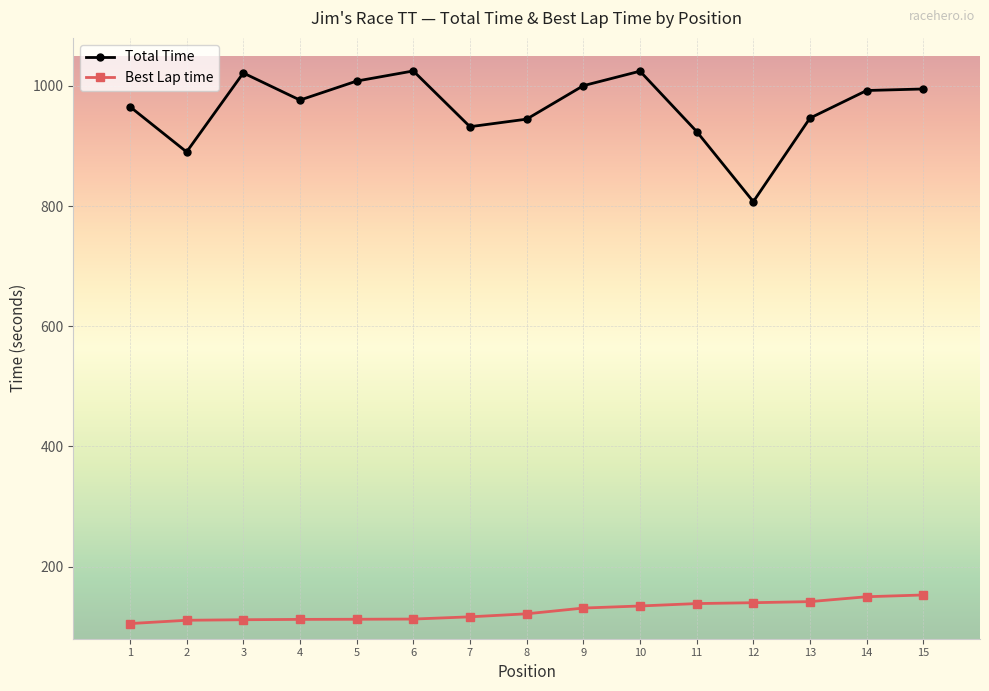

What is the maximum value for Best Lap time?

152.8